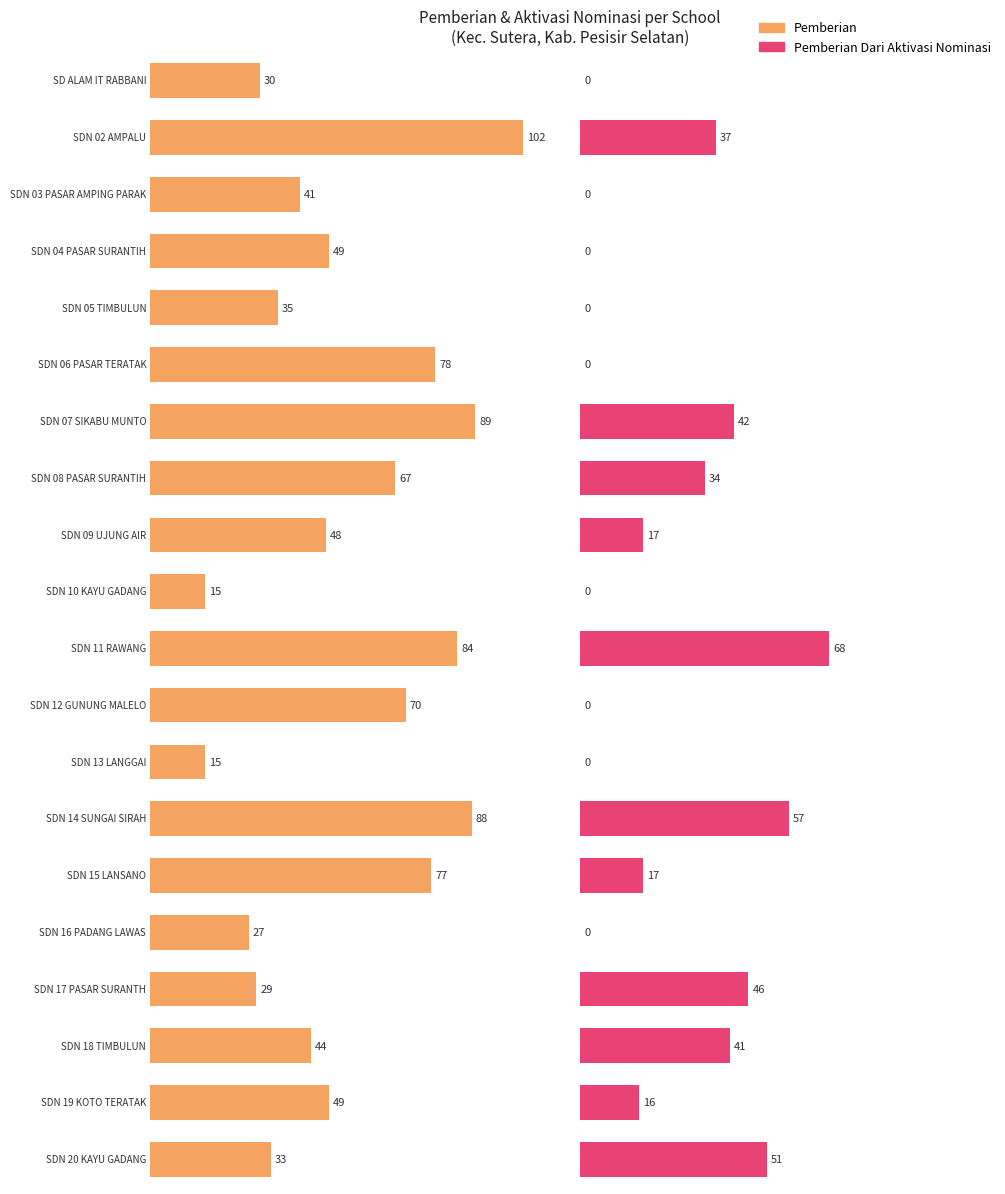

At how many categories does at least one series exceed 97?

1